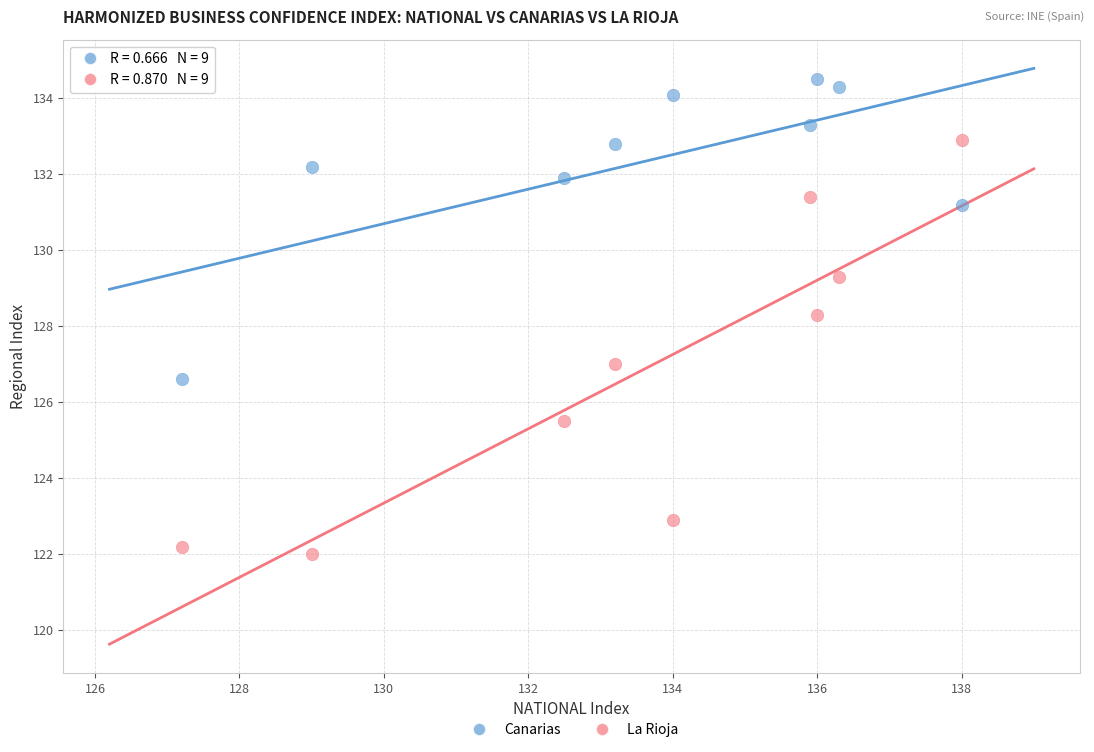

Across all data points, what is the range of X values (max minus min)?

10.8